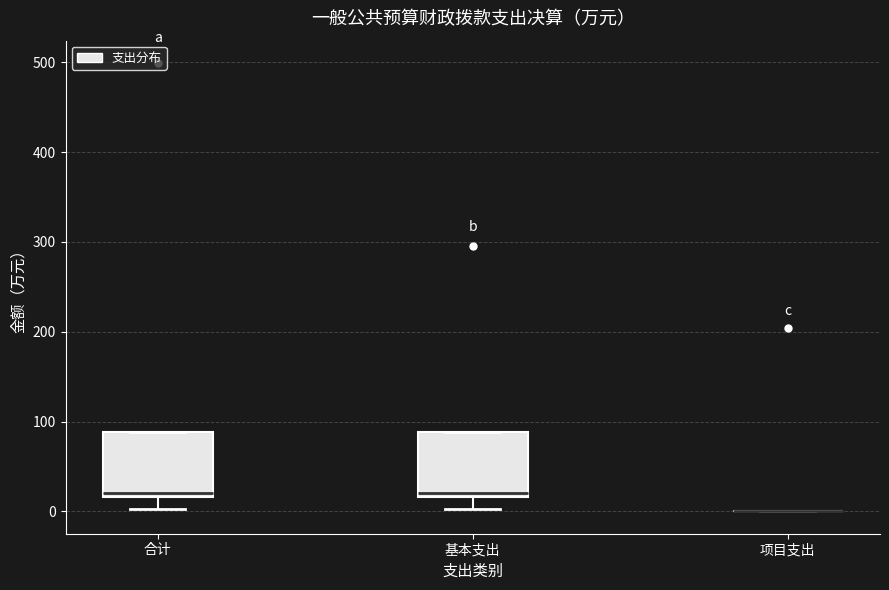

Reading left to right, transcribe this box plot: for each box, give where its median line is, the range the box spans, and where its two whiskers end, as read against the y-axis. The values are not printed on the chart, so give them approximately, as read against the axis.

合计: median 20 (just above the box's lower edge), box 20 to 90, whiskers 0 to 90
基本支出: median 20 (just above the box's lower edge), box 20 to 90, whiskers 0 to 90
项目支出: box collapsed to a line at 0, whiskers 0 to 0